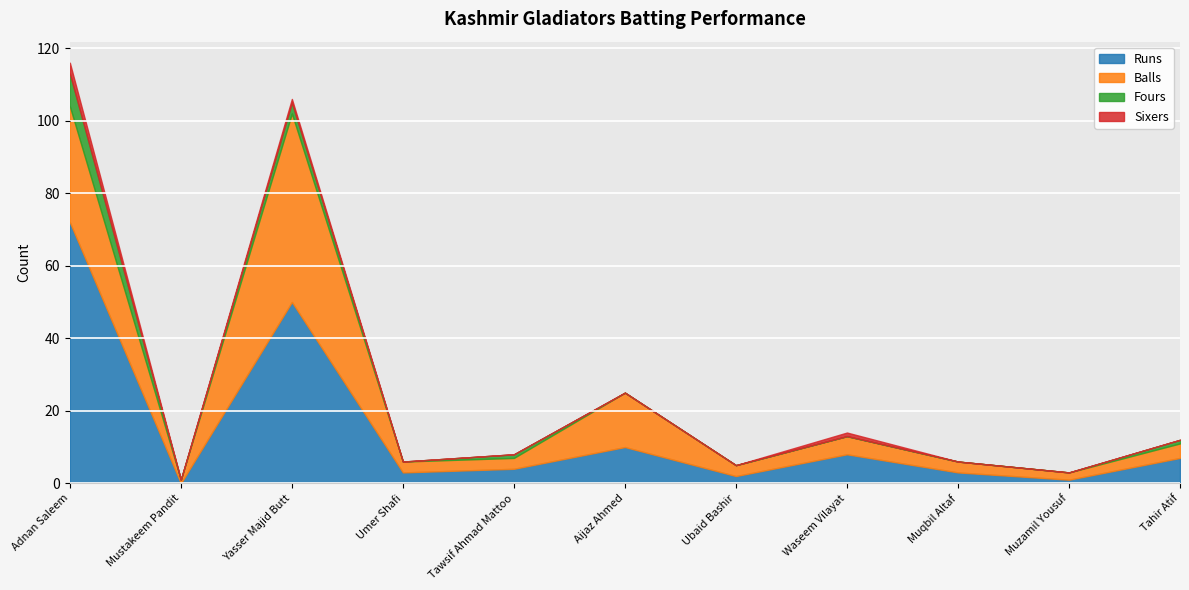

How many interior local valleys does the Fours series have?

2